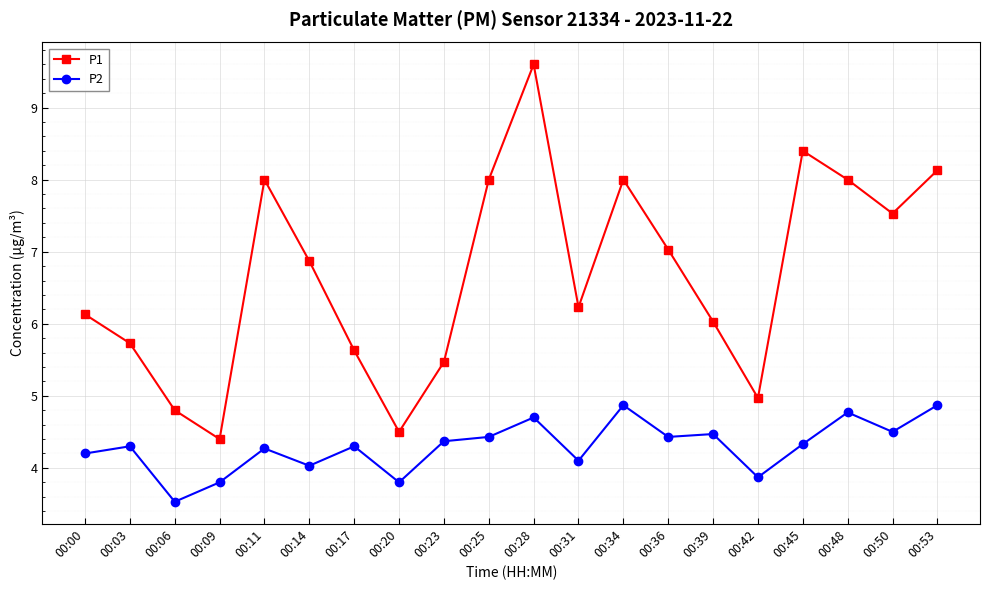

Where is the first local minimum for P1?

00:09